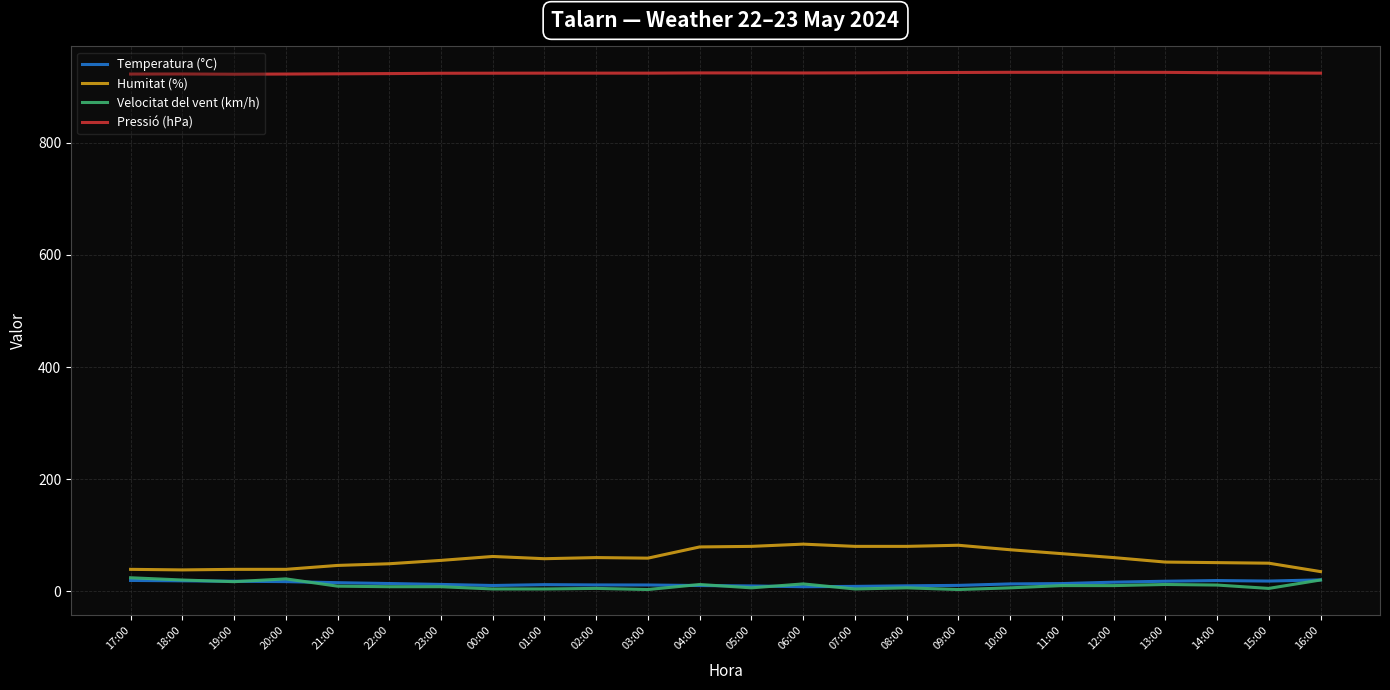

True or false: Humitat (%) has a value of 49.0 at 22:00.

True